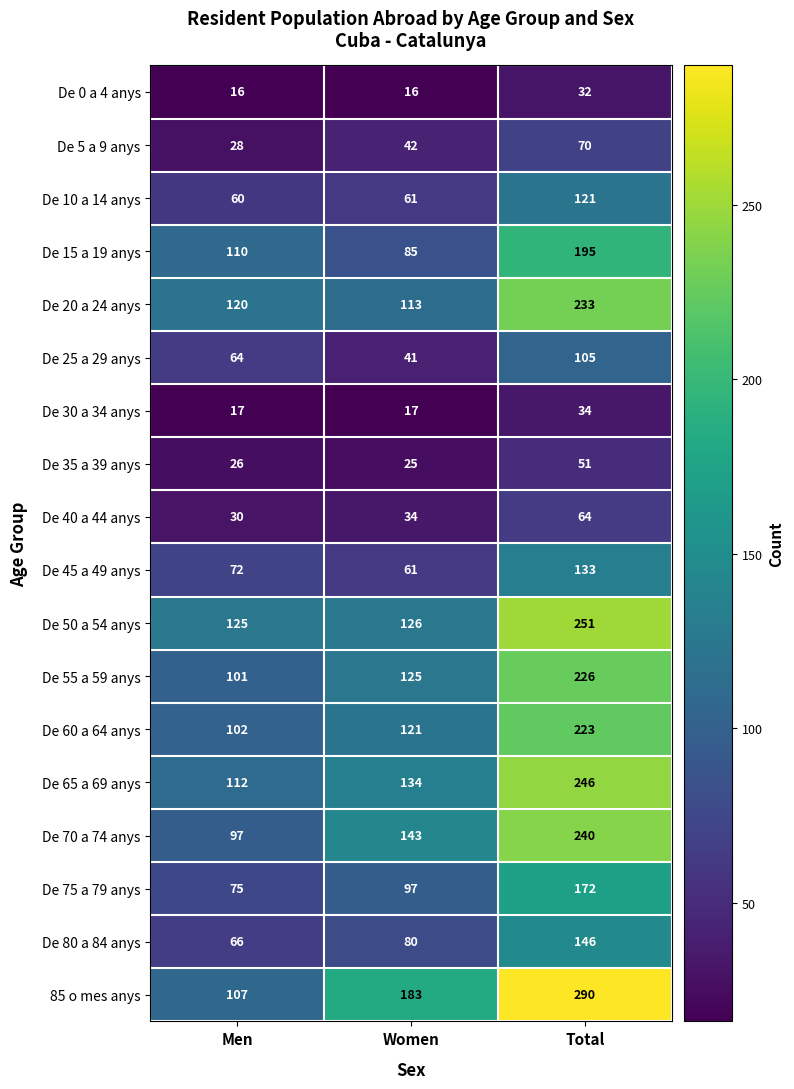

What is the sum of the De 60 a 64 anys values at Men and Women?

223